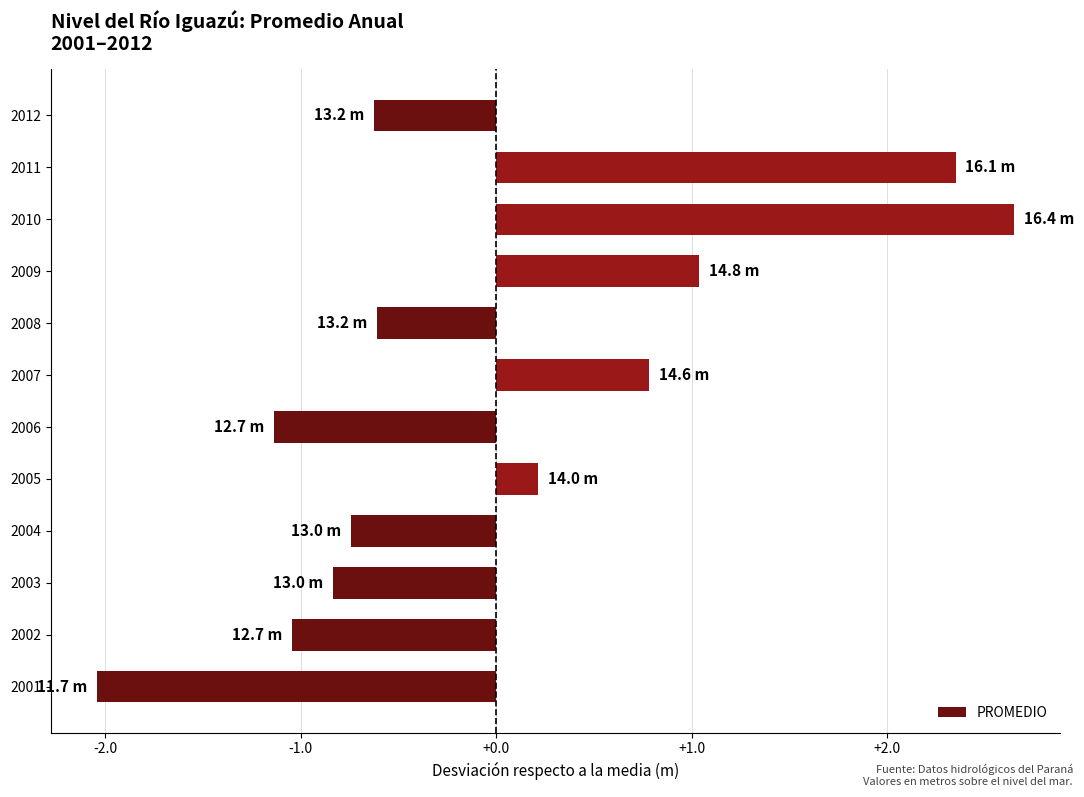

The chart shows a value of 1.0 at 2009. True or false?

True